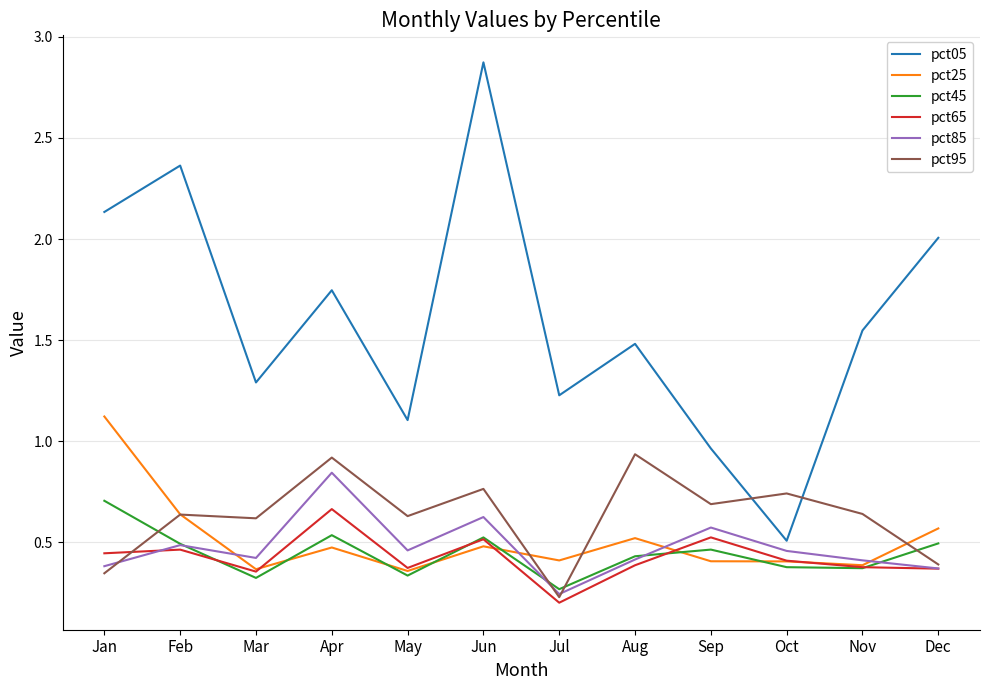

Is this an area chart (filled region under the line)?

No